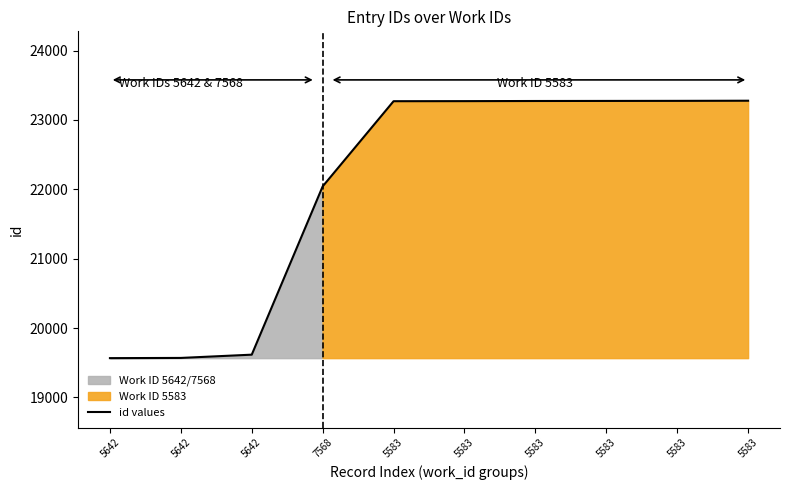

List the labels in order of value, largest first.

5583, 5583, 5583, 5583, 5583, 5583, 7568, 5642, 5642, 5642